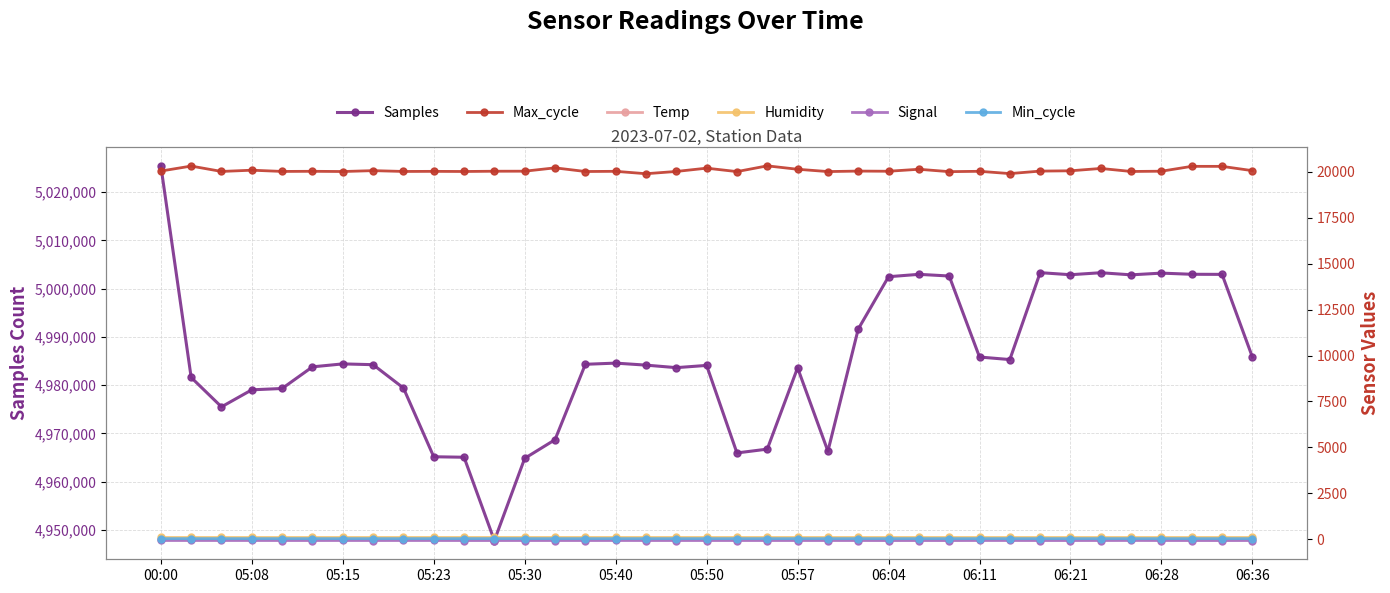

True or false: Samples has more than 1 interior local peaks.

True